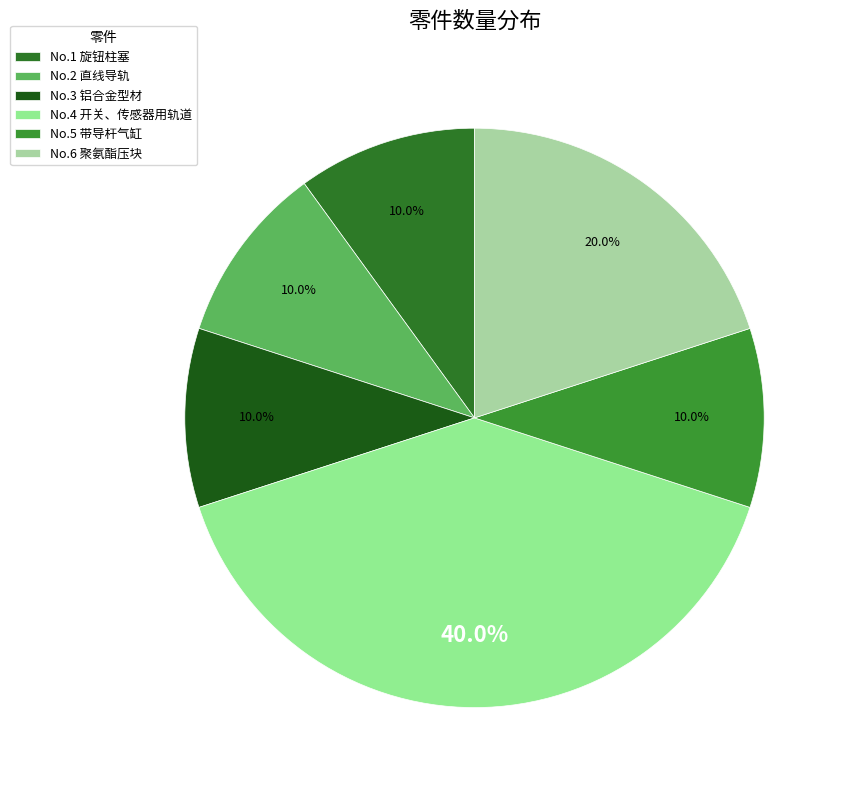

Count the number of slices in the pie.

6